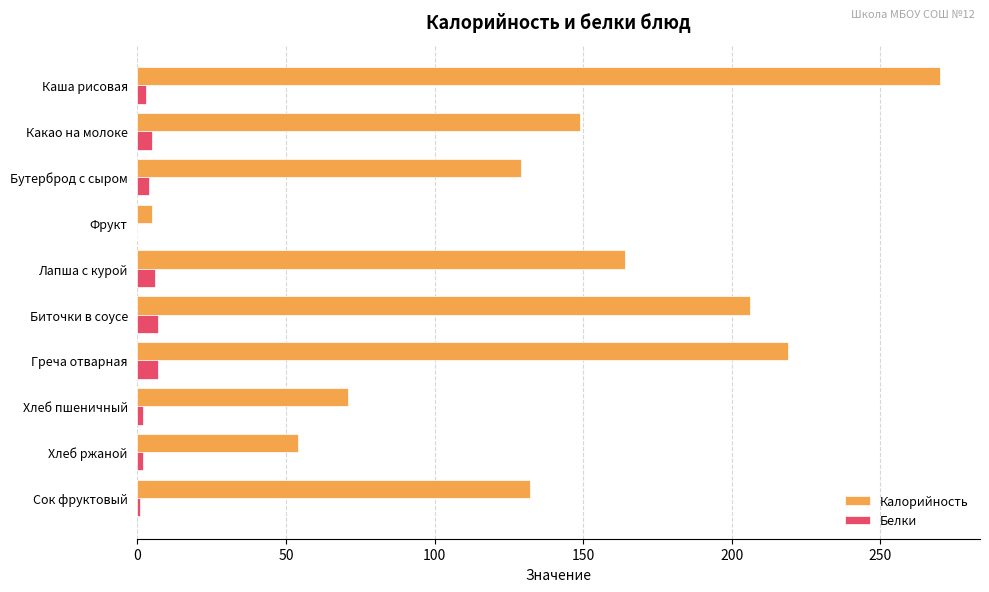

What is the total value across all series at Греча отварная?

226